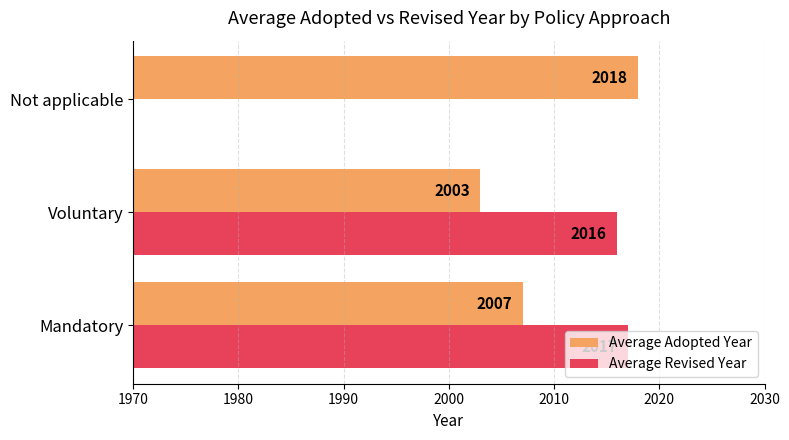

What is the average value of the Average Adopted Year series?

2009